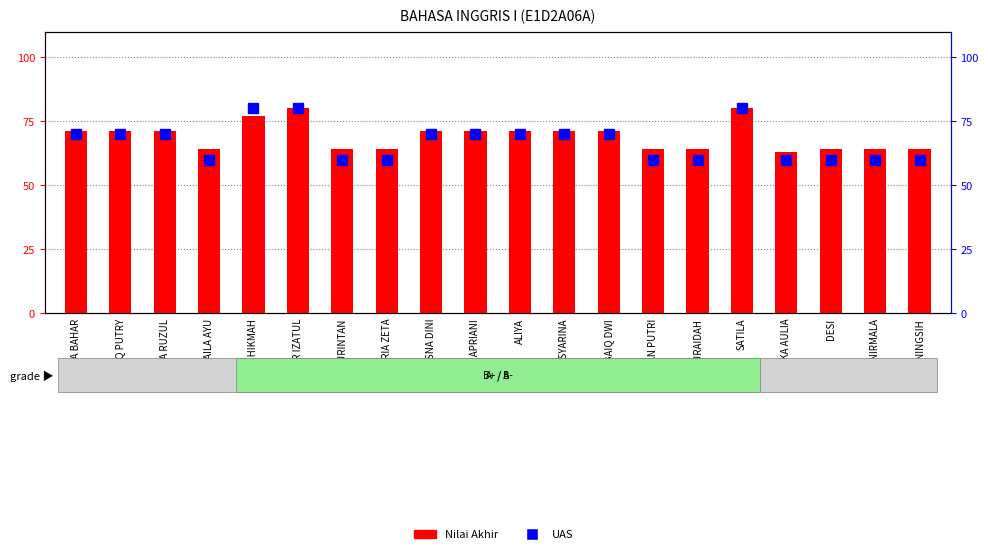

How many data points in Nilai Akhir are less than 71?

9